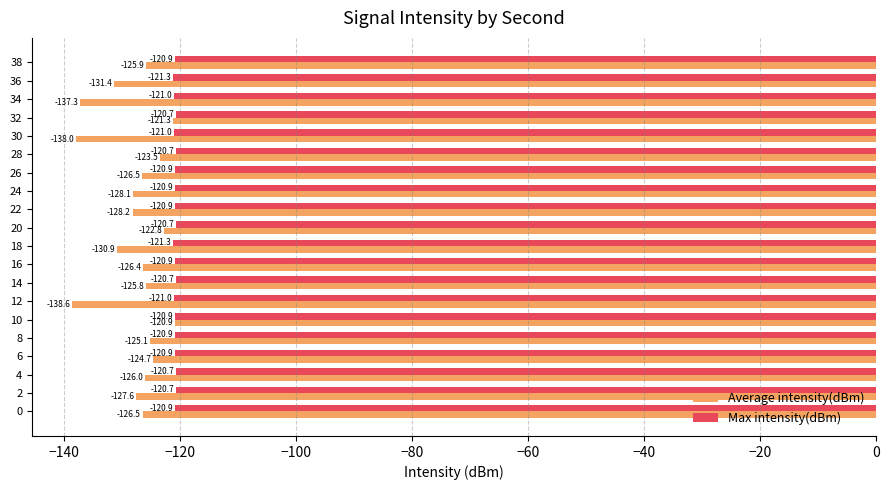

Read the Max intensity(dBm) value at 10.

-120.9